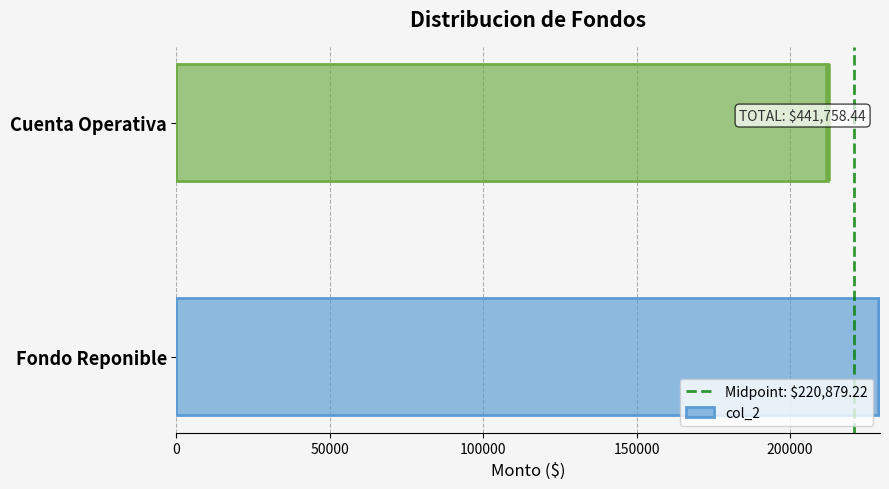

What is the sum of the col_2 values at Fondo Reponible and Cuenta Operativa?

441758.4